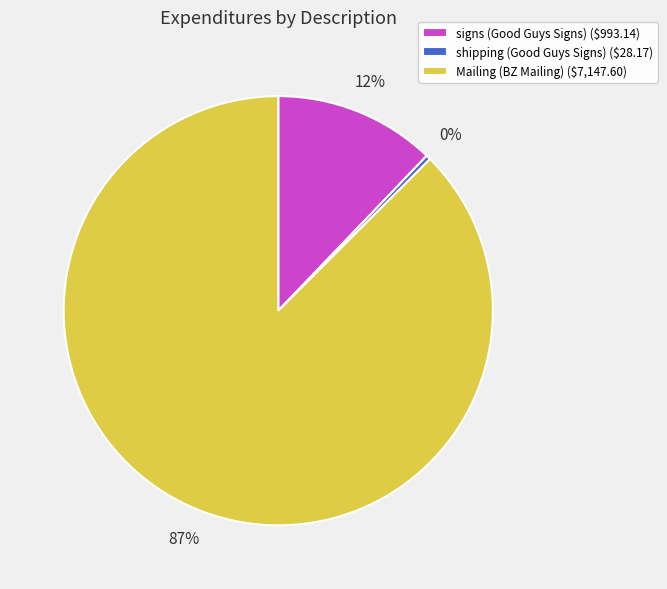

Does Mailing (BZ Mailing) ($7,147.60) represent more than half of the total?

Yes